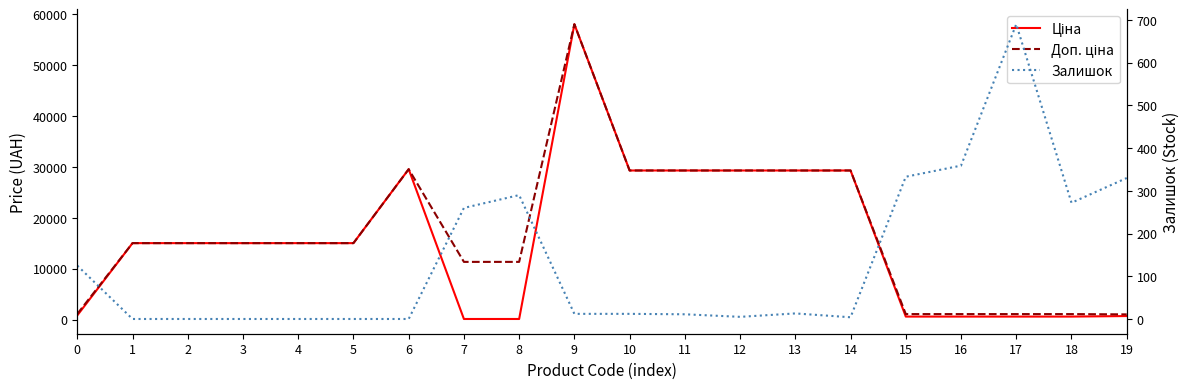

Rank the series by their maximum value, from lowest to highest.

Залишок, Ціна, Доп. ціна